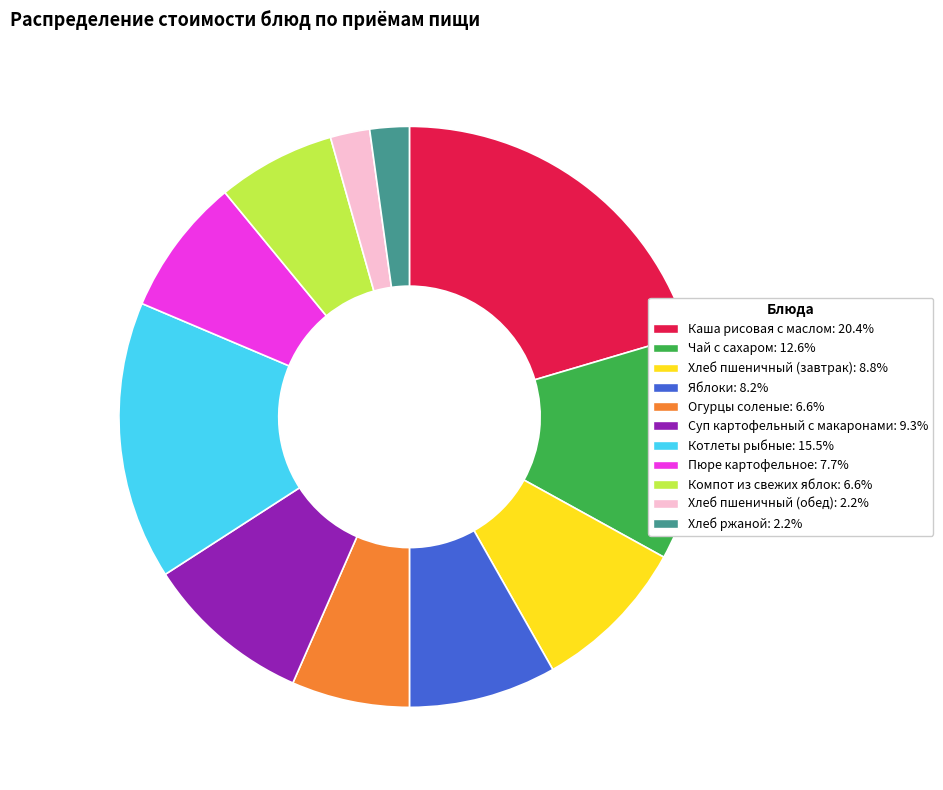

Between Котлеты рыбные and Хлеб ржаной, which is larger?

Котлеты рыбные